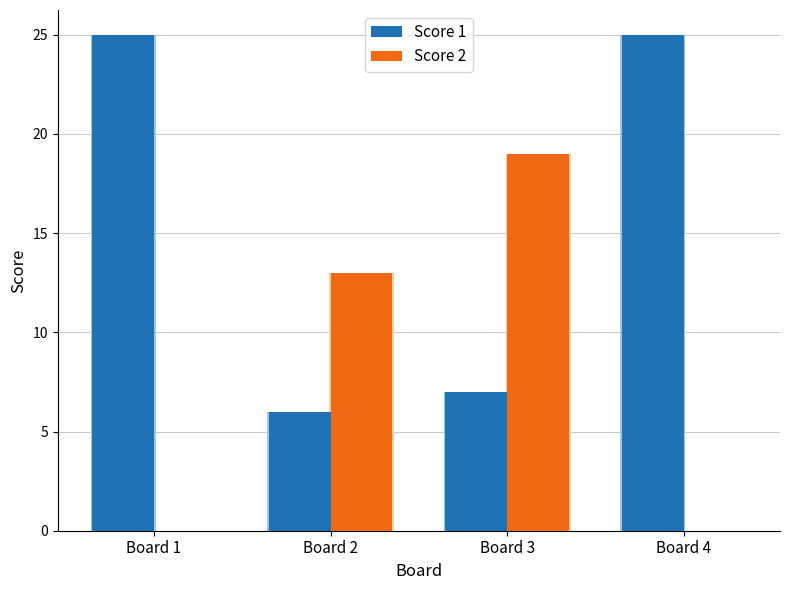

What is the sum of all Score 2 values?

32